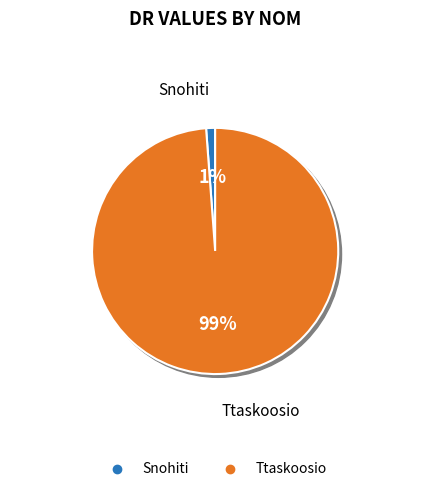

Which slice represents more than half of the pie?

Ttaskoosio